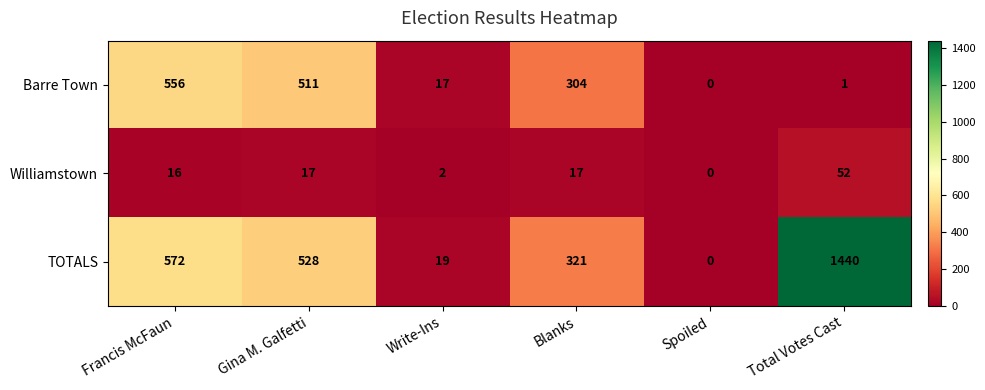

At Write-Ins, list the series in order from smallest to largest.

Williamstown, Barre Town, TOTALS